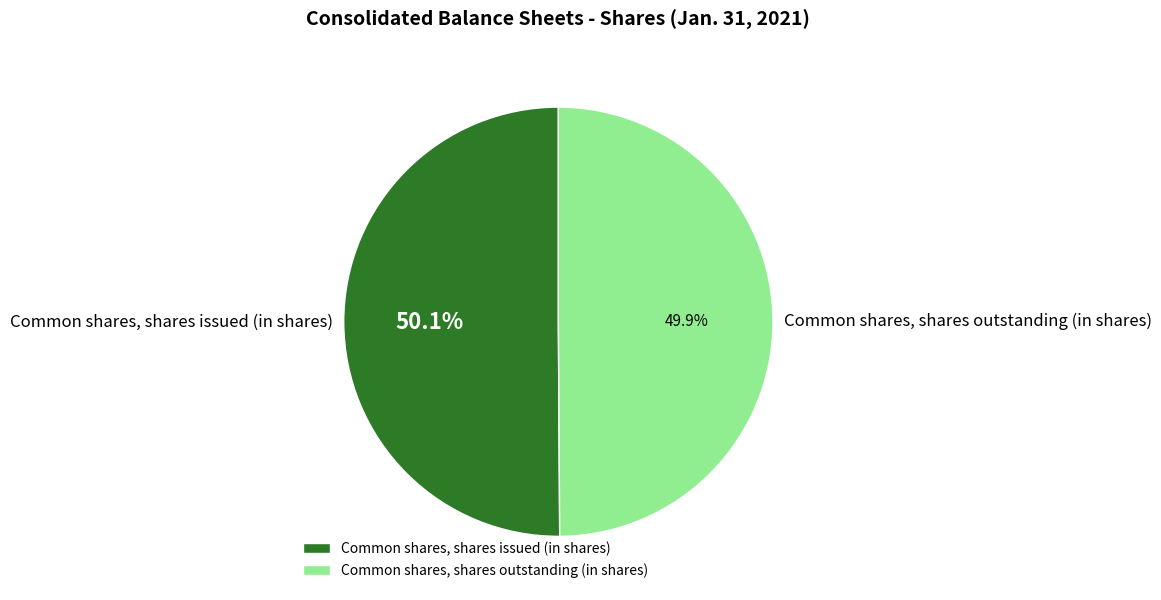

To the nearest percent, what is the combined percentage of Common shares, shares outstanding (in shares) and Common shares, shares issued (in shares)?

100%